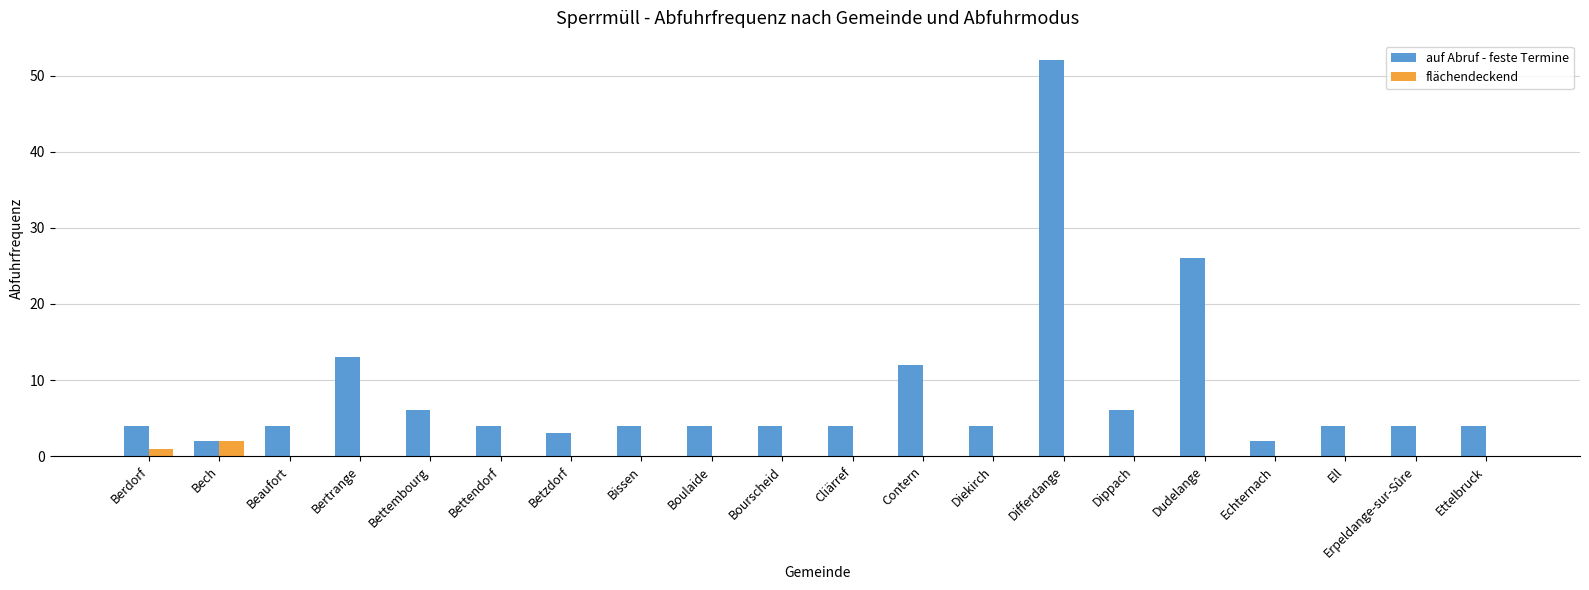

What is the greatest value displayed?

52